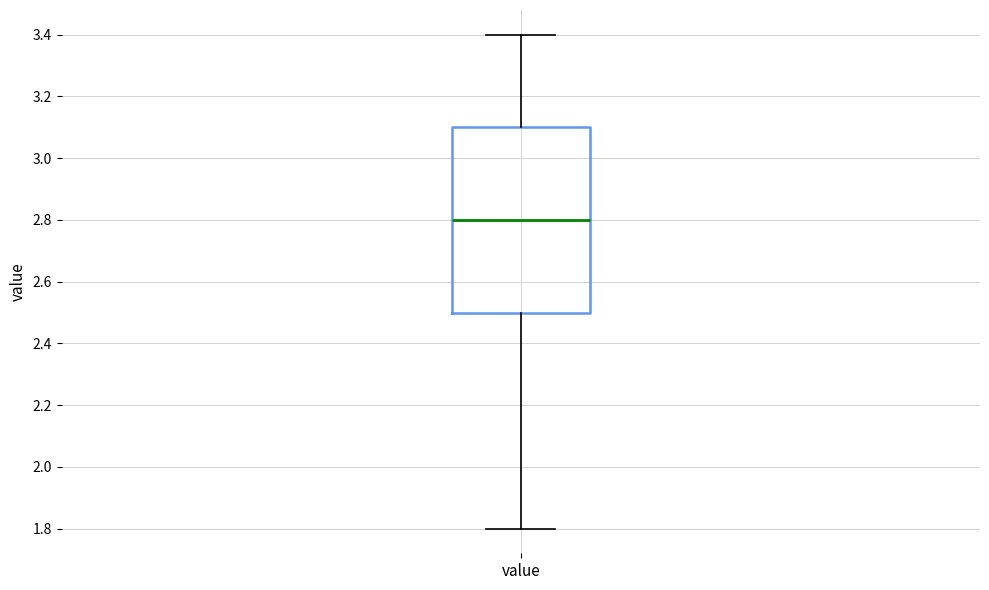

Where does the upper whisker of the box for value end on the y-axis? The values are not printed on the chart, so give them approximately, as read against the axis.

3.4